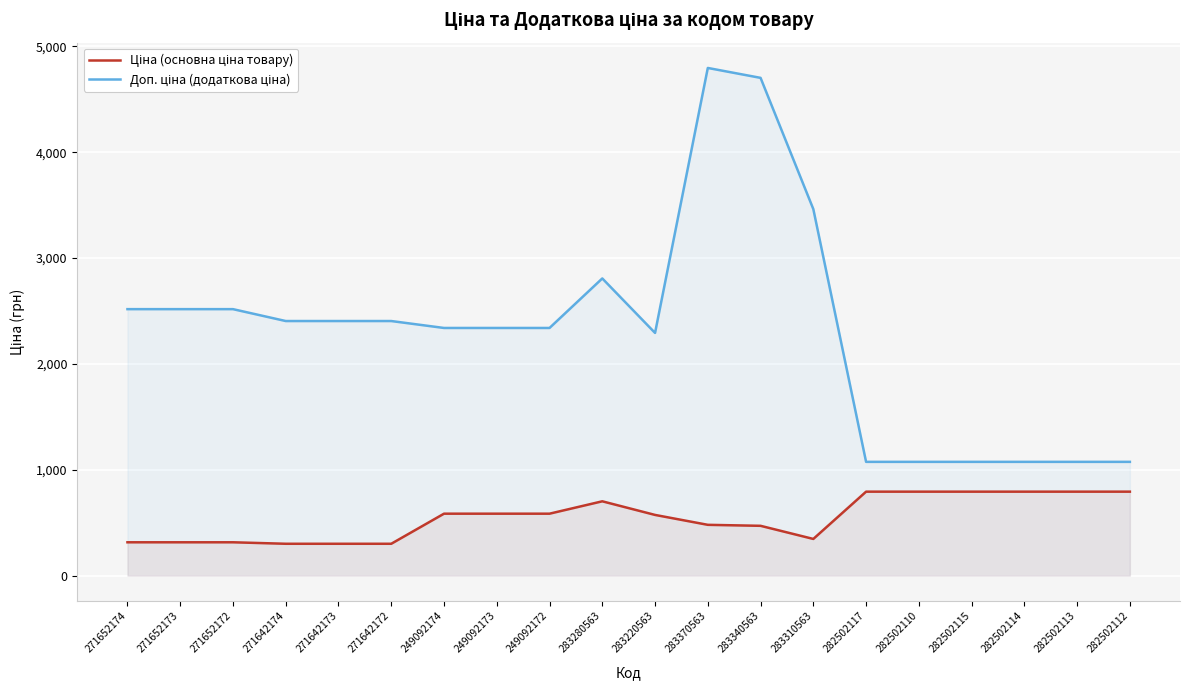

How many lines are shown in the chart?

2